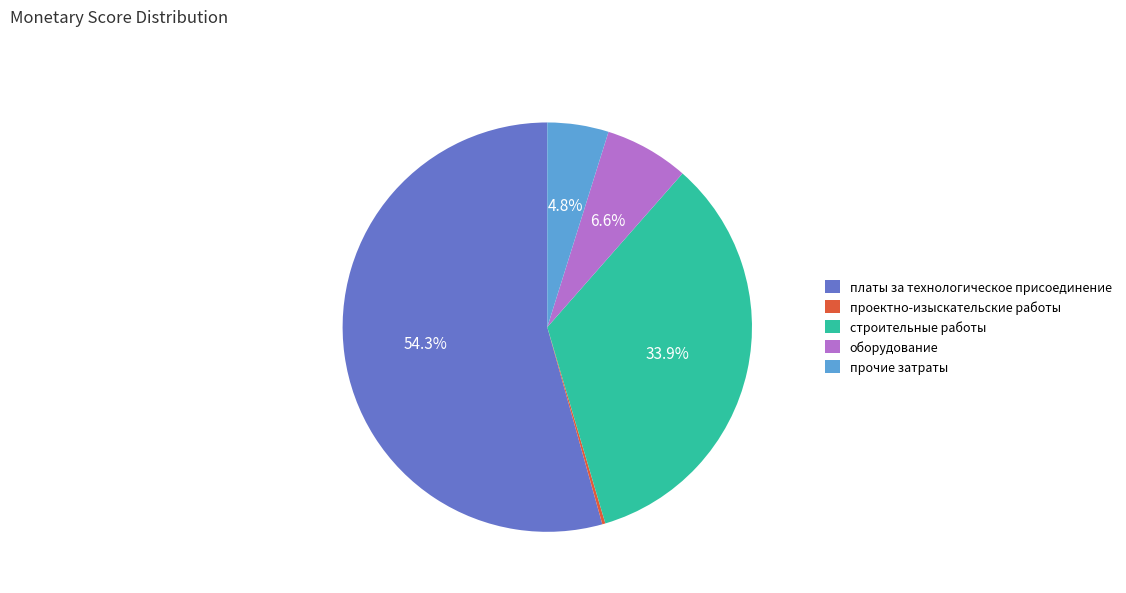

Is there any slice that represents more than half of the pie?

Yes